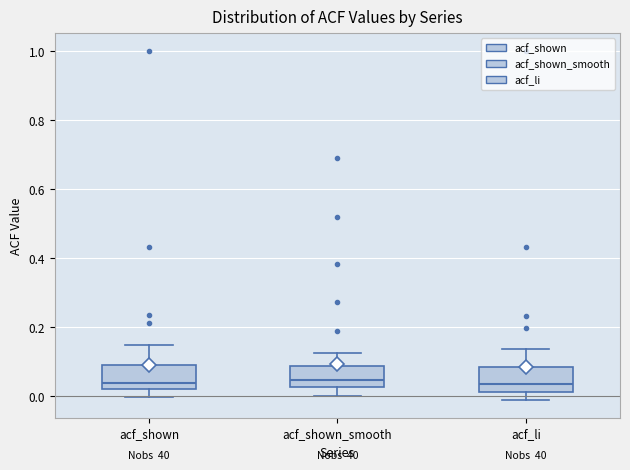

Where is the lower edge of the box for acf_li on the y-axis? The values are not printed on the chart, so give them approximately, as read against the axis.

0.02